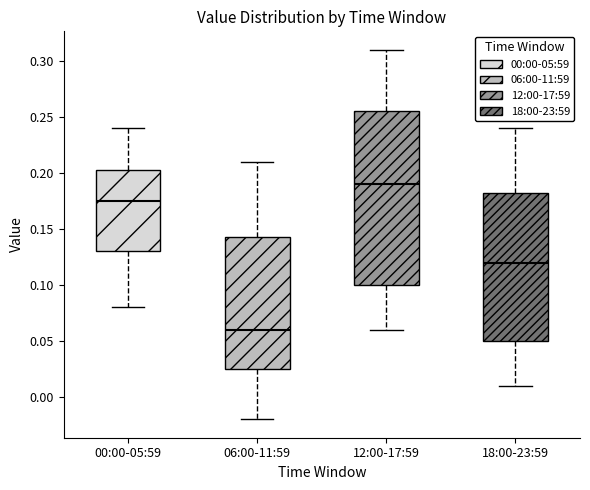

Reading left to right, transcribe this box plot: for each box, give where its median line is, the range the box spans, and where its two whiskers end, as read against the y-axis. The values are not printed on the chart, so give them approximately, as read against the axis.

00:00-05:59: median 0.175, box 0.130 to 0.205, whiskers 0.080 to 0.240
06:00-11:59: median 0.060, box 0.025 to 0.145, whiskers -0.020 to 0.210
12:00-17:59: median 0.190, box 0.100 to 0.255, whiskers 0.060 to 0.310
18:00-23:59: median 0.120, box 0.050 to 0.185, whiskers 0.010 to 0.240